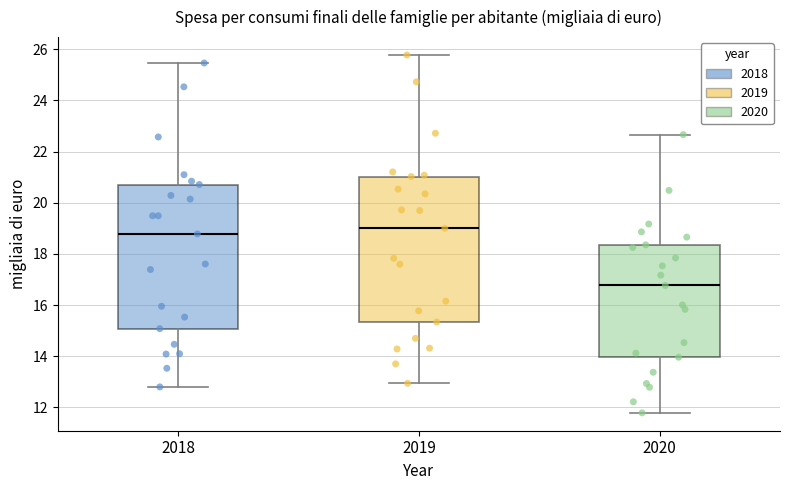

Reading left to right, read every box against the y-axis: the position of its median line, the range the box covers, and the ends of its whiskers. The values are not printed on the chart, so give them approximately, as read against the axis.

2018: median 18.8, box 15.0 to 20.8, whiskers 12.8 to 25.4
2019: median 19.0, box 15.4 to 21.0, whiskers 13.0 to 25.8
2020: median 16.8, box 14.0 to 18.4, whiskers 11.8 to 22.6